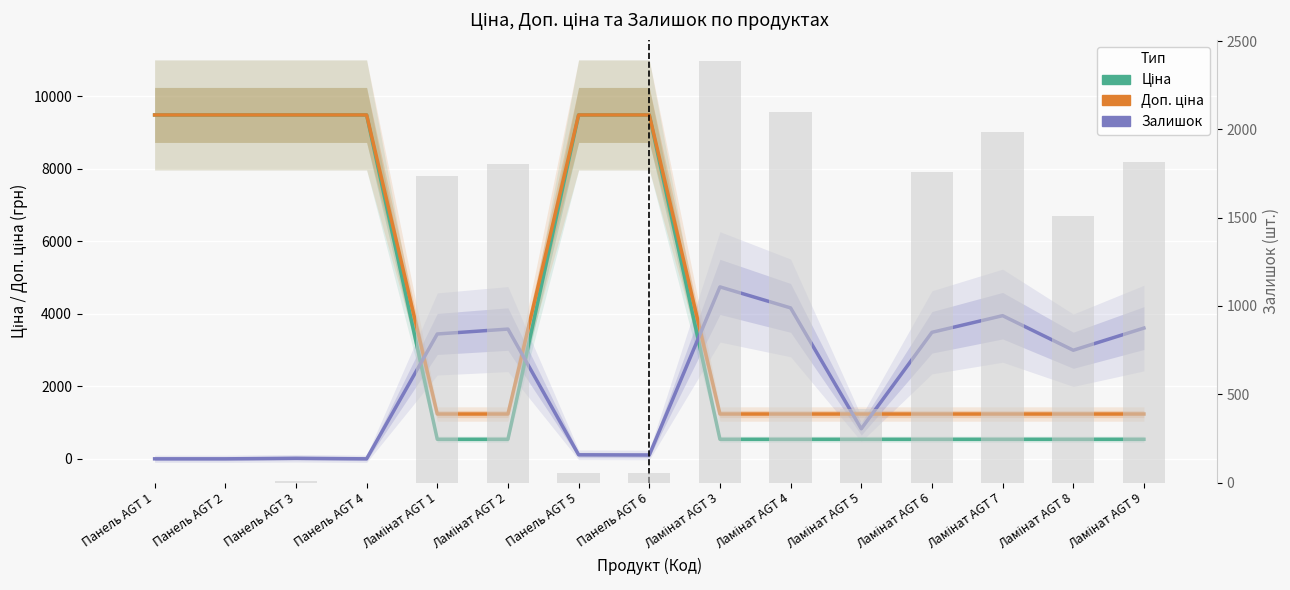

What is the average value of the Доп. ціна series?

4533.3